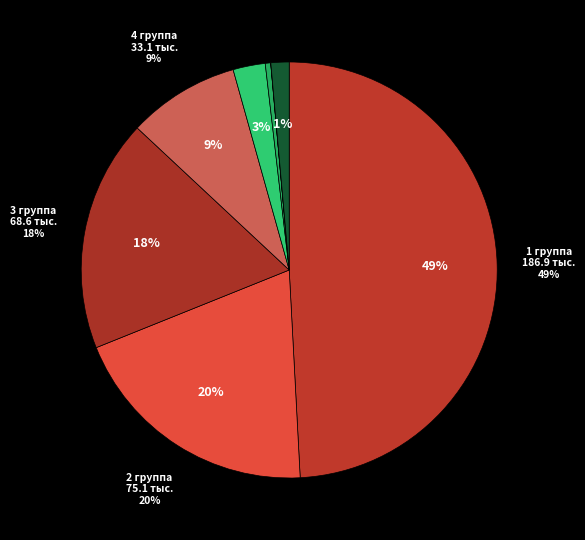

To the nearest percent, what percentage of the pie is 2 группа?

20%